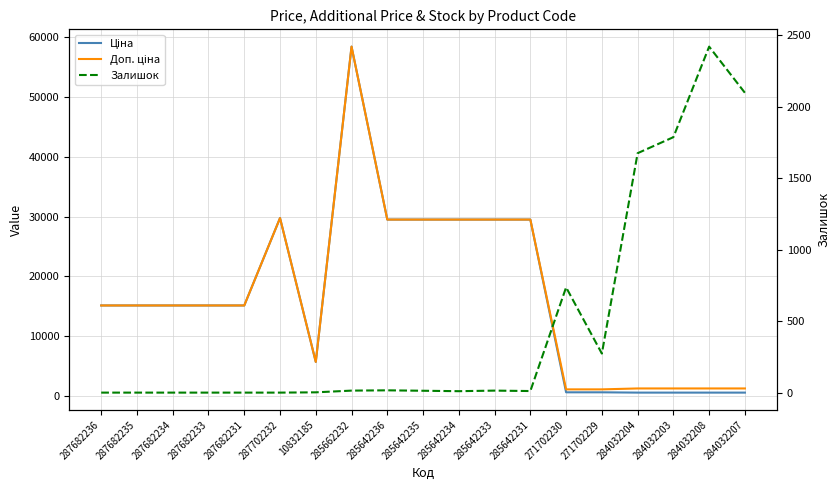

At which label does Залишок reach its minimum?

287682236